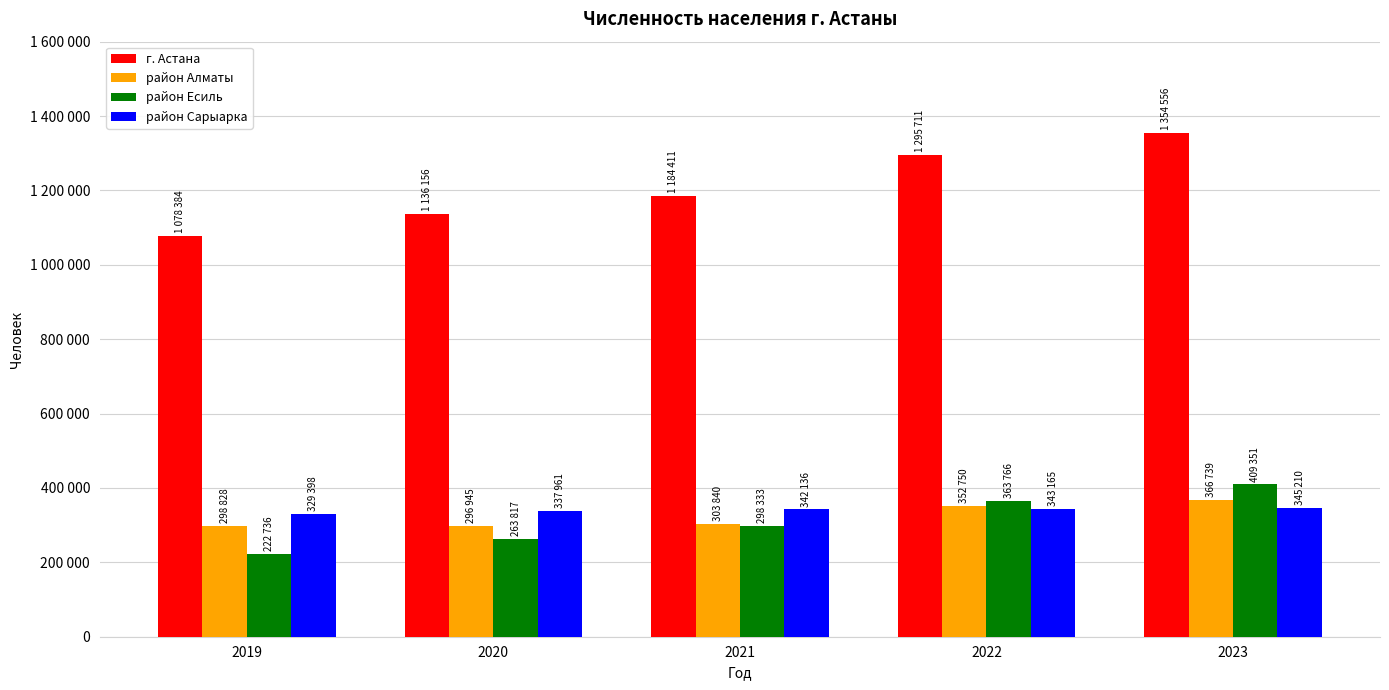

What are all the series names shown in the legend?

г. Астана, район Алматы, район Есиль, район Сарыарка